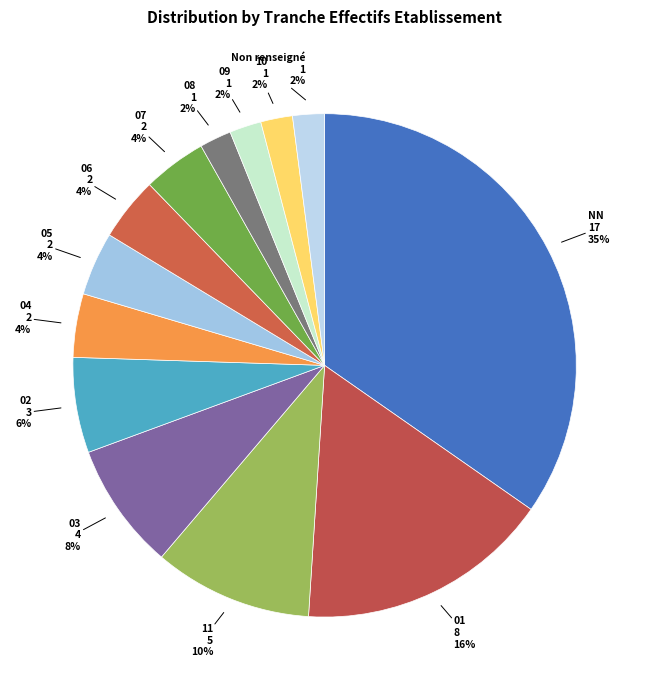

What percentage is the 06 slice, to the nearest percent?

4%